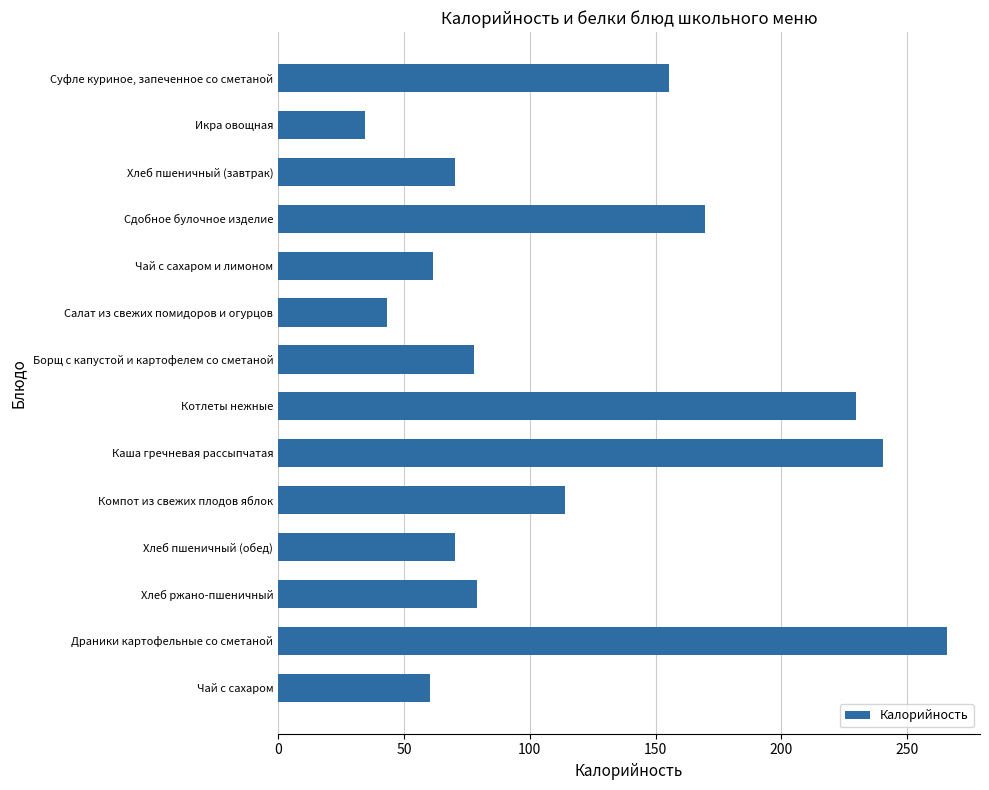

What is the difference between the maximum and minimum values?

230.9